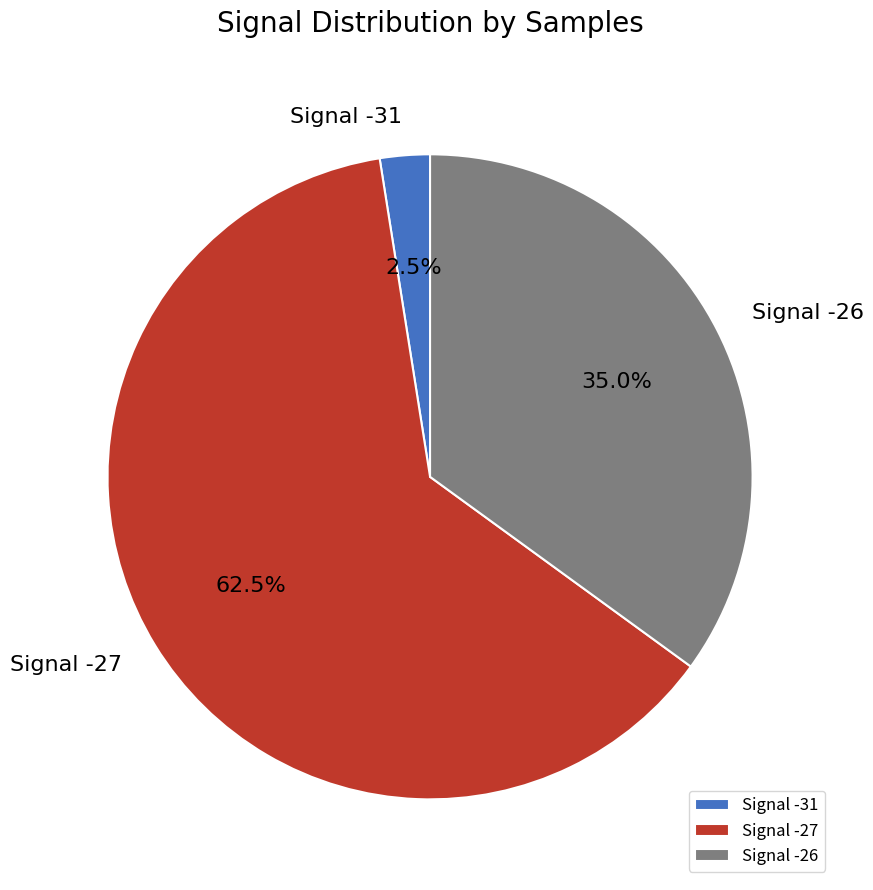

What percentage is NOT represented by Signal -27?

37.5%